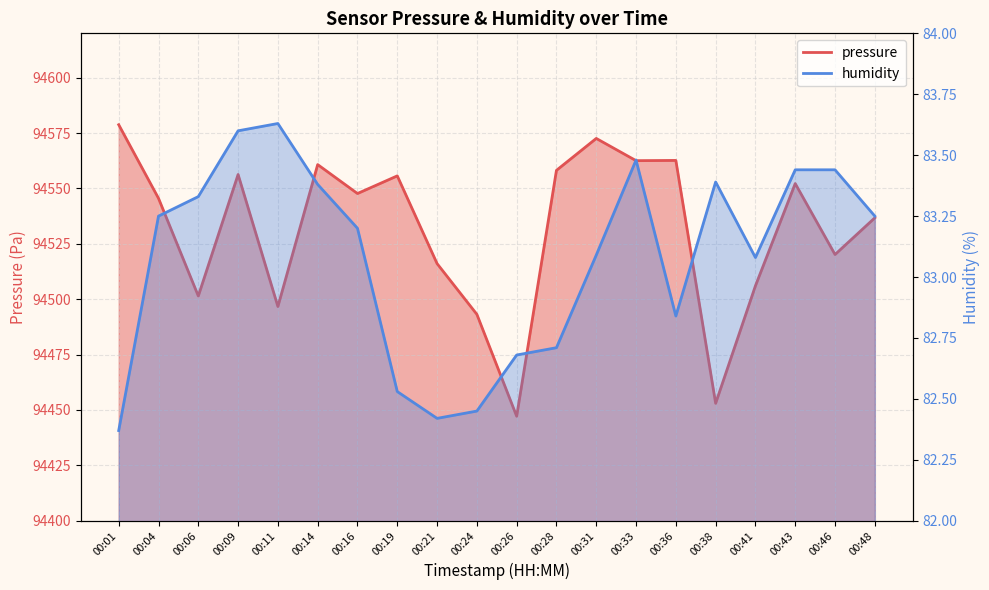

Where is pressure nearest to the value 94512?

00:21